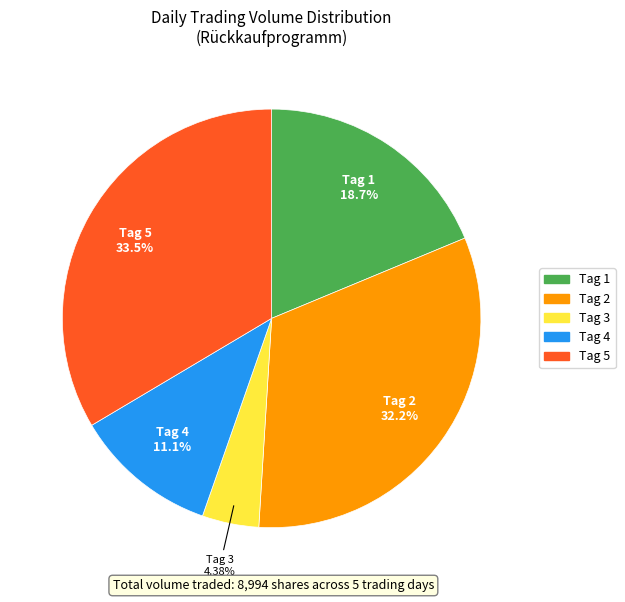

Does Tag 4 represent more than half of the total?

No